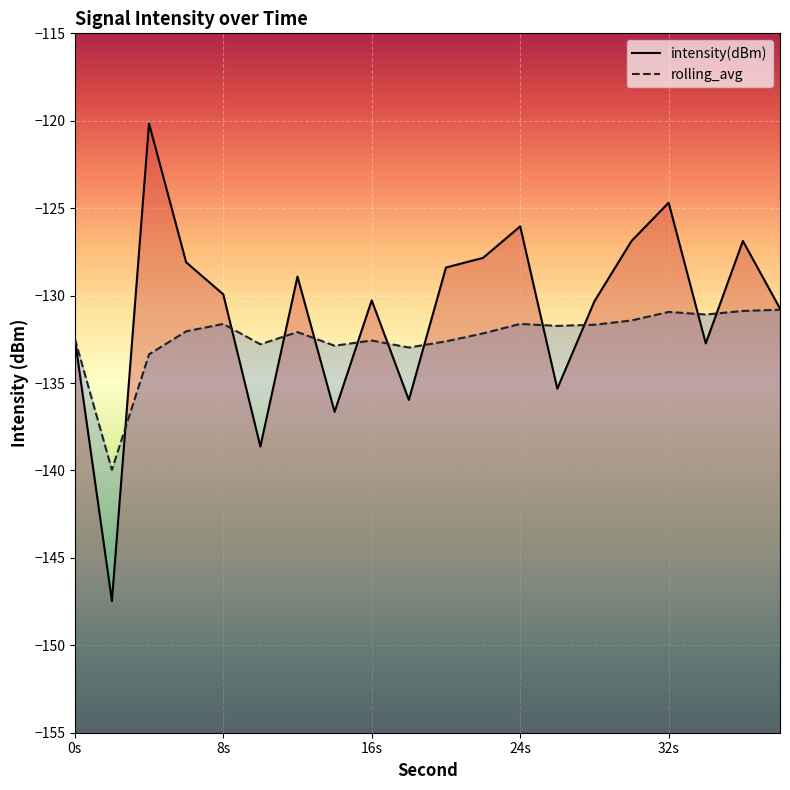

Rank the series at 12 from lowest to highest value.

rolling_avg, intensity(dBm)